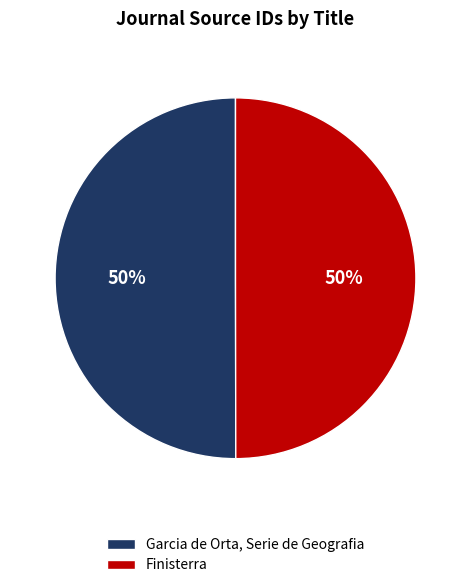

Do Garcia de Orta, Serie de Geografia and Finisterra together represent more than half of the pie?

Yes